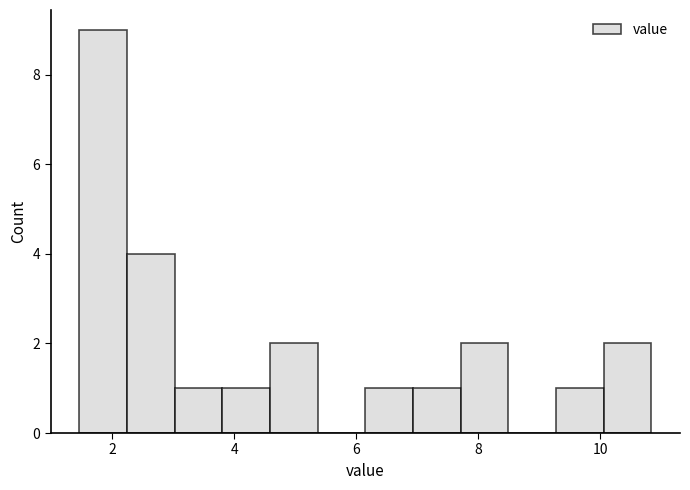

Around what value on the x-axis is the tallest bar? Give the approximate position of its centre, as read against the axis.

1.8